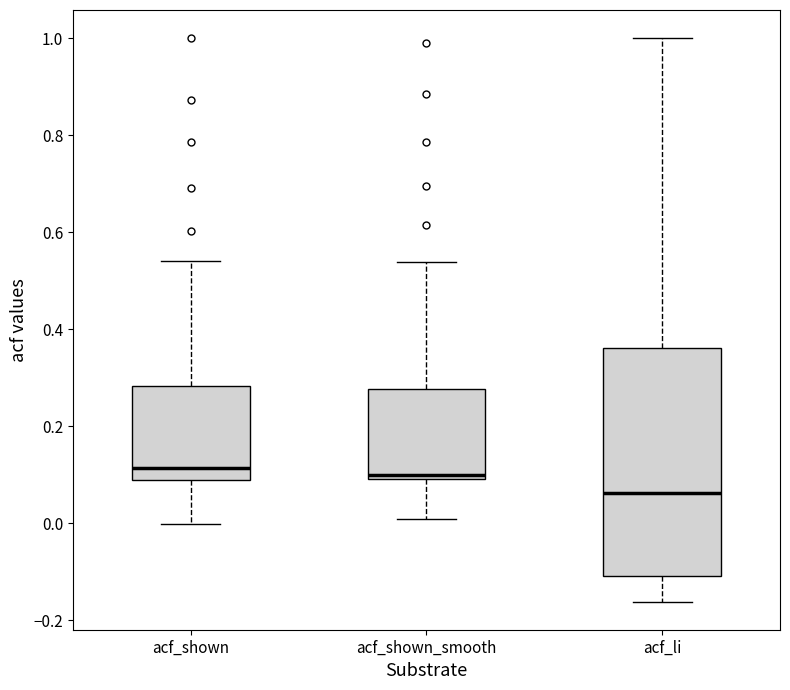

Which box has the lowest median line?

acf_li